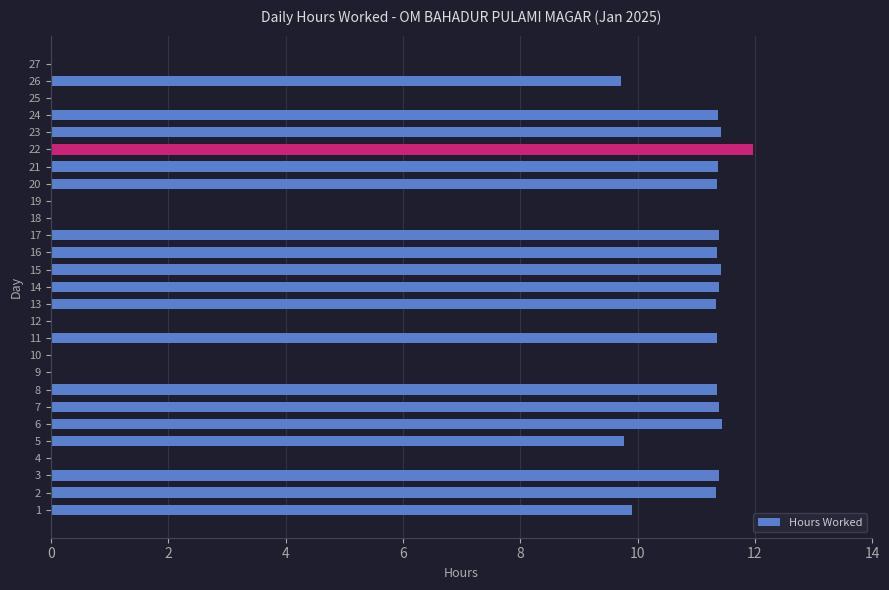

What is the greatest value displayed?

12.0